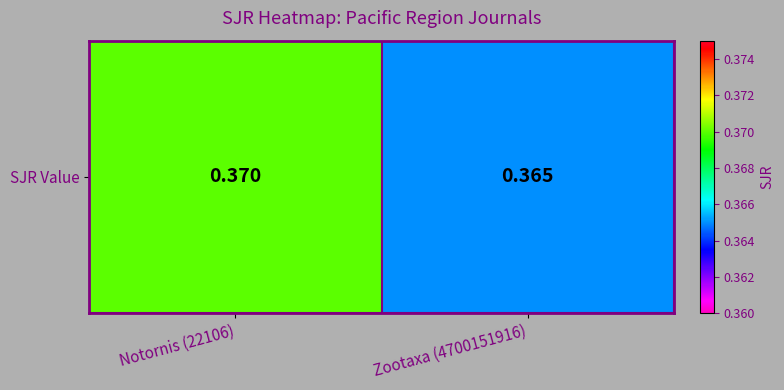

Read the value at Zootaxa (4700151916).

0.4